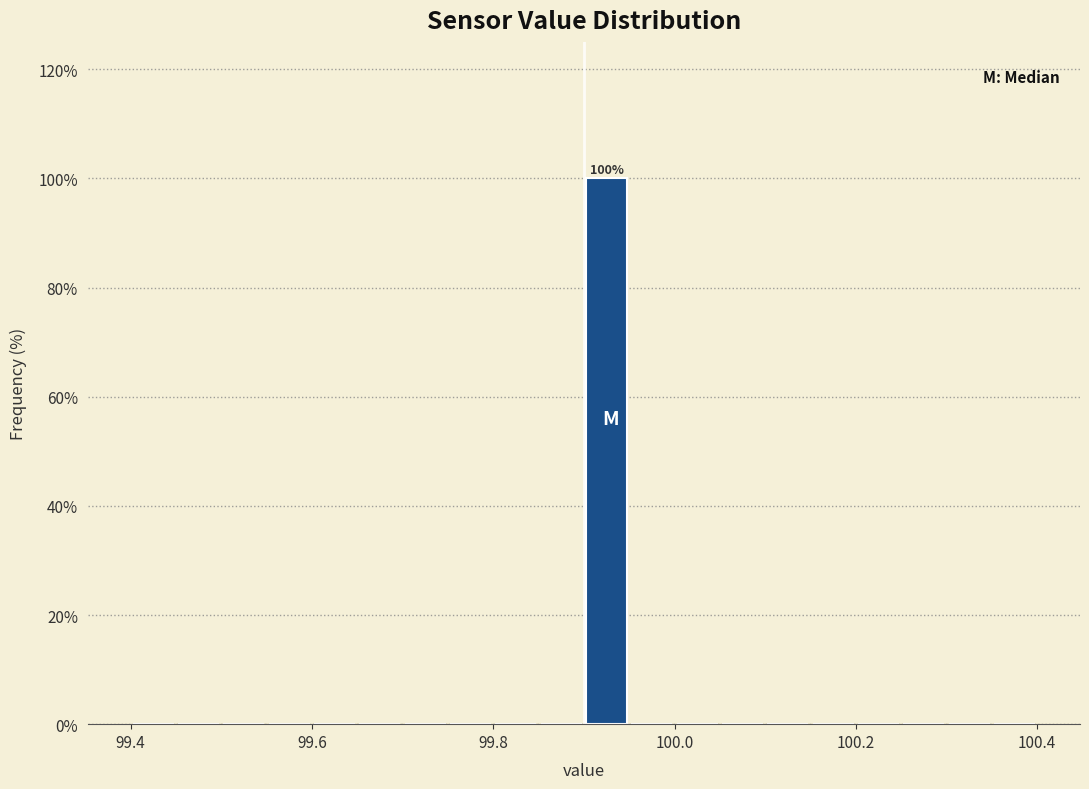

Around what value on the x-axis is the tallest bar? Give the approximate position of its centre, as read against the axis.

99.92